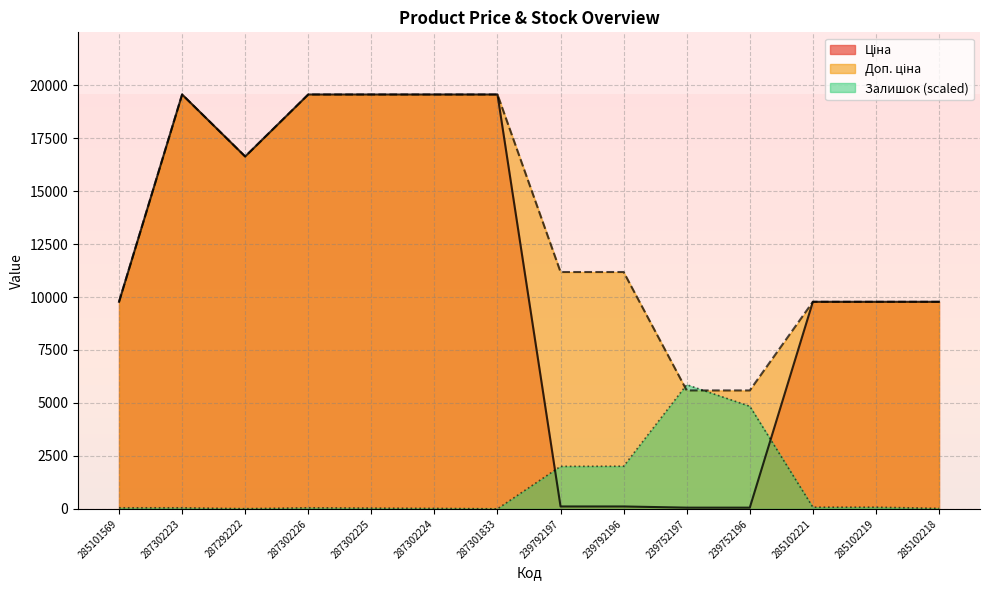

Which series has the widest spread of values?

Ціна